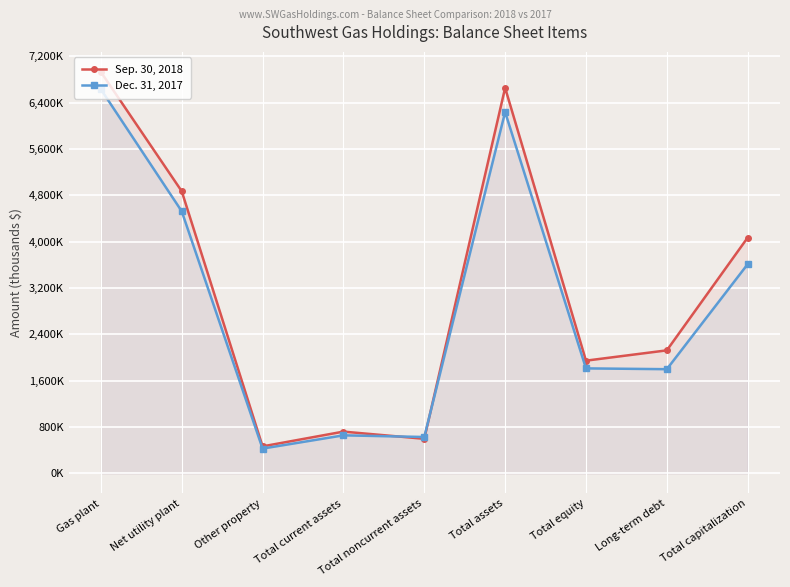

Reading left to right, transcribe all the data shown in this chart.

Sep. 30, 2018: 6928471	4869830	466500	721193	597073	6654596	1945781	2123641	4069422
Dec. 31, 2017: 6629644	4523650	428180	657032	628204	6237066	1812403	1798576	3610979